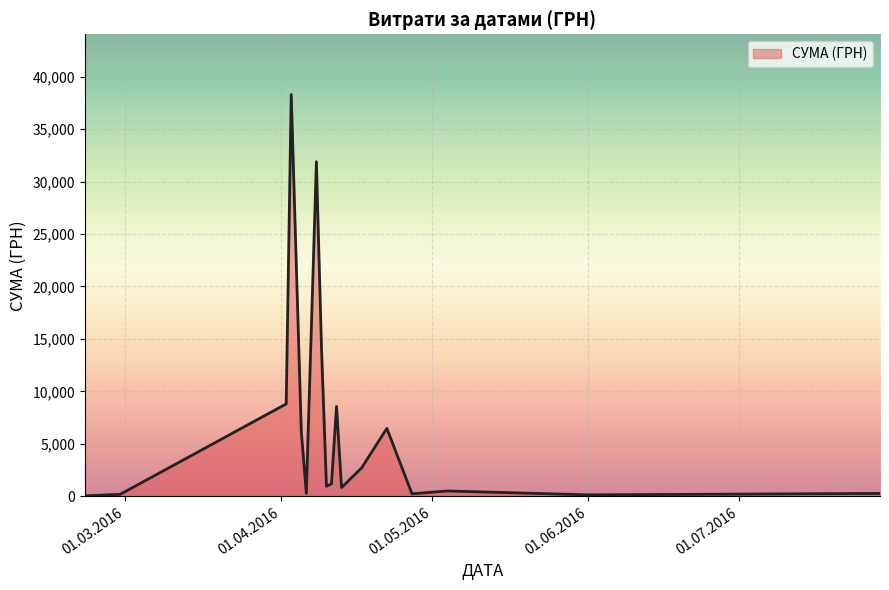

What is the difference between the maximum and minimum values?

38264.5